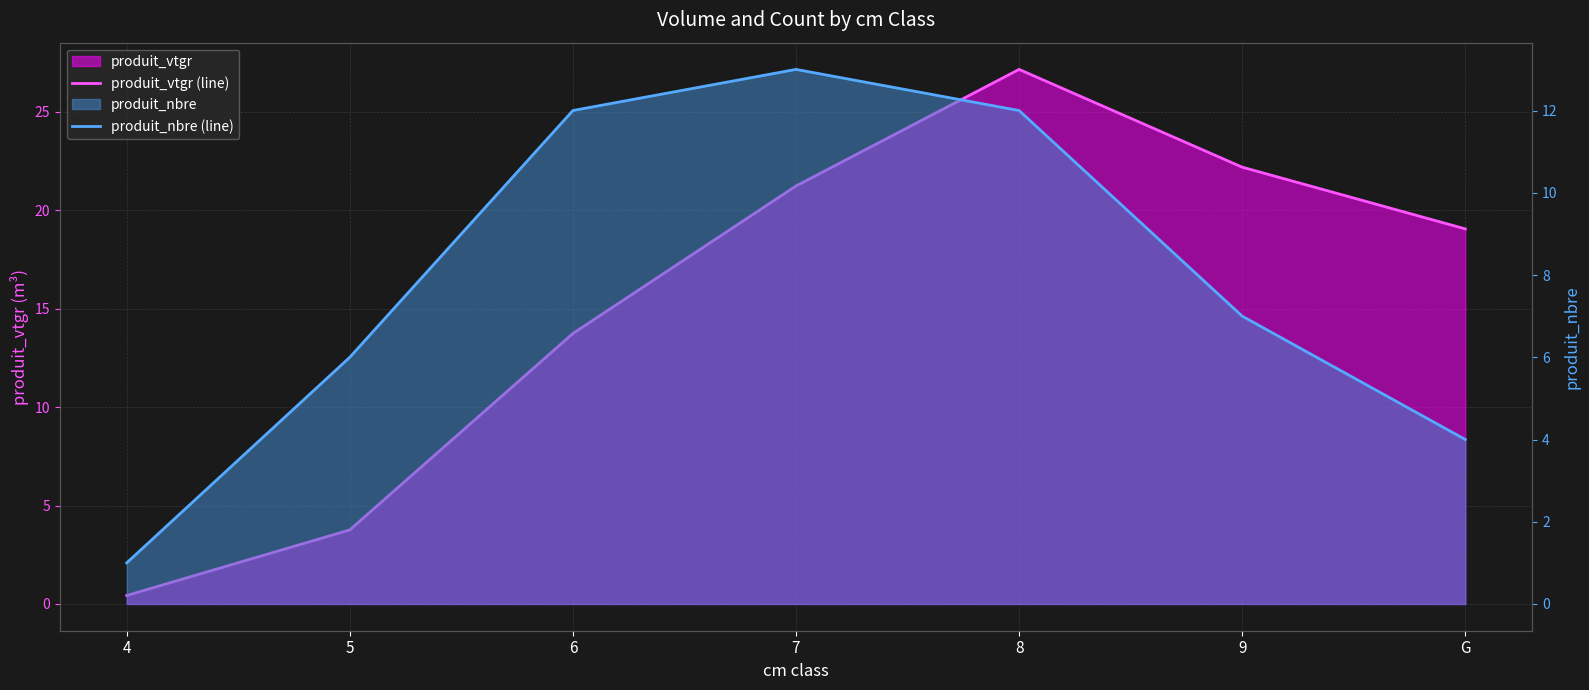

Rank the series by their average value, from highest to lowest.

produit_vtgr (line), produit_nbre (line)